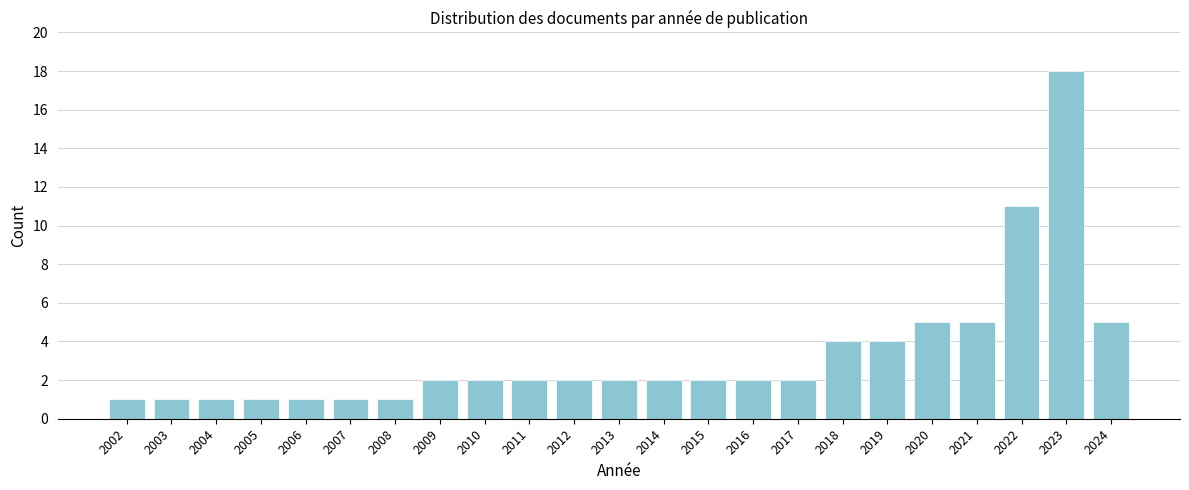

Reading right to left, what are all the values shown in this chart?

5	18	11	5	5	4	4	2	2	2	2	2	2	2	2	2	1	1	1	1	1	1	1